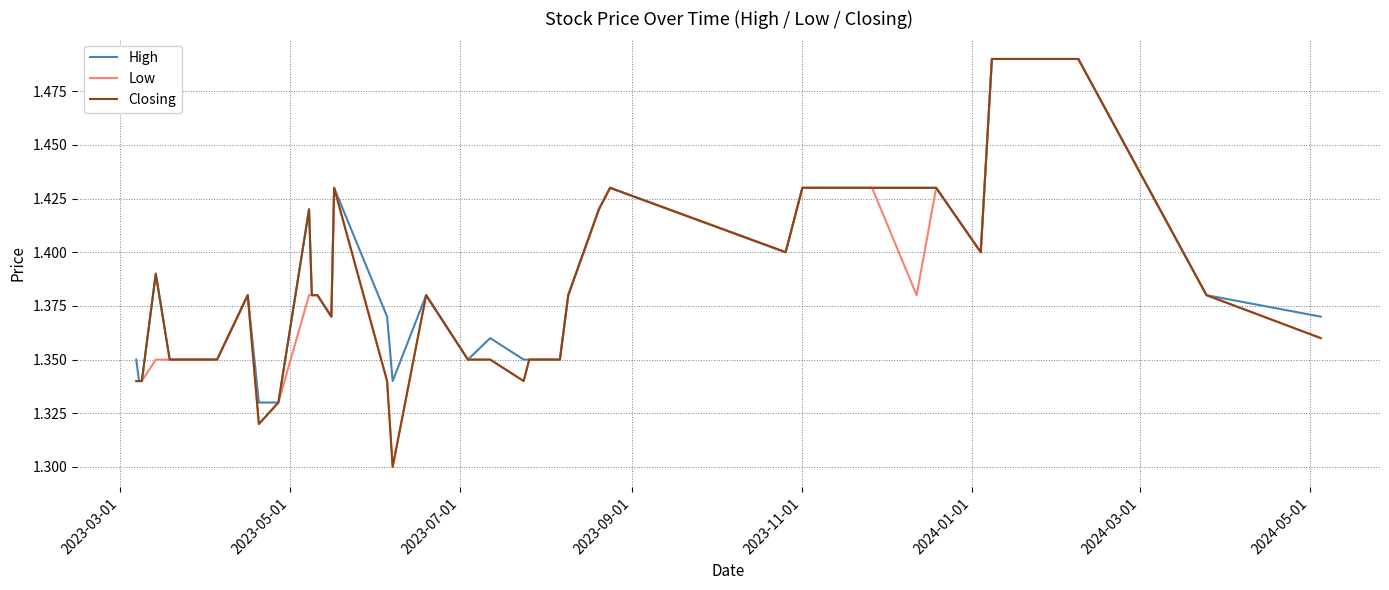

What are all the series names shown in the legend?

High, Low, Closing